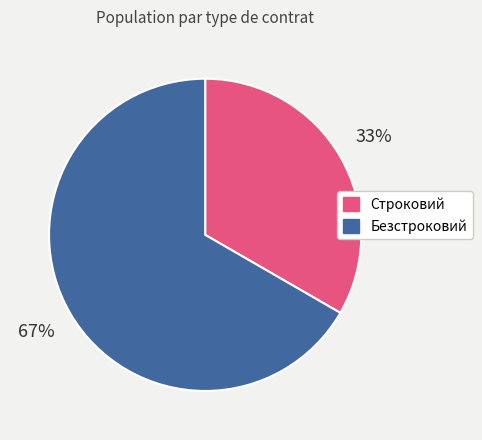

To the nearest percent, what is the combined percentage of Безстроковий and Строковий?

100%